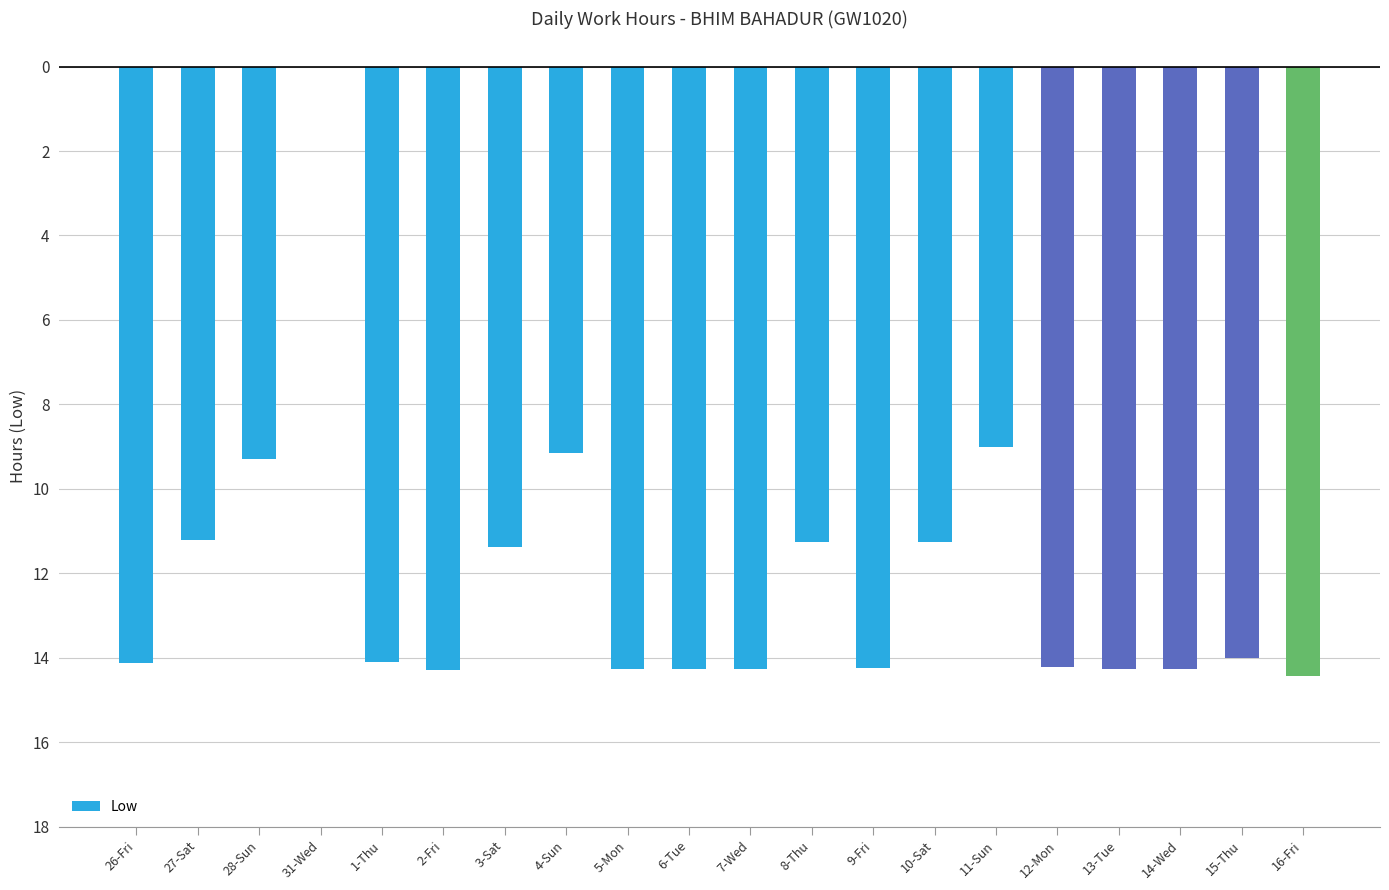

List the labels in order of value, largest first.

31-Wed, 11-Sun, 4-Sun, 28-Sun, 27-Sat, 10-Sat, 8-Thu, 3-Sat, 15-Thu, 1-Thu, 26-Fri, 12-Mon, 9-Fri, 6-Tue, 5-Mon, 14-Wed, 7-Wed, 13-Tue, 2-Fri, 16-Fri